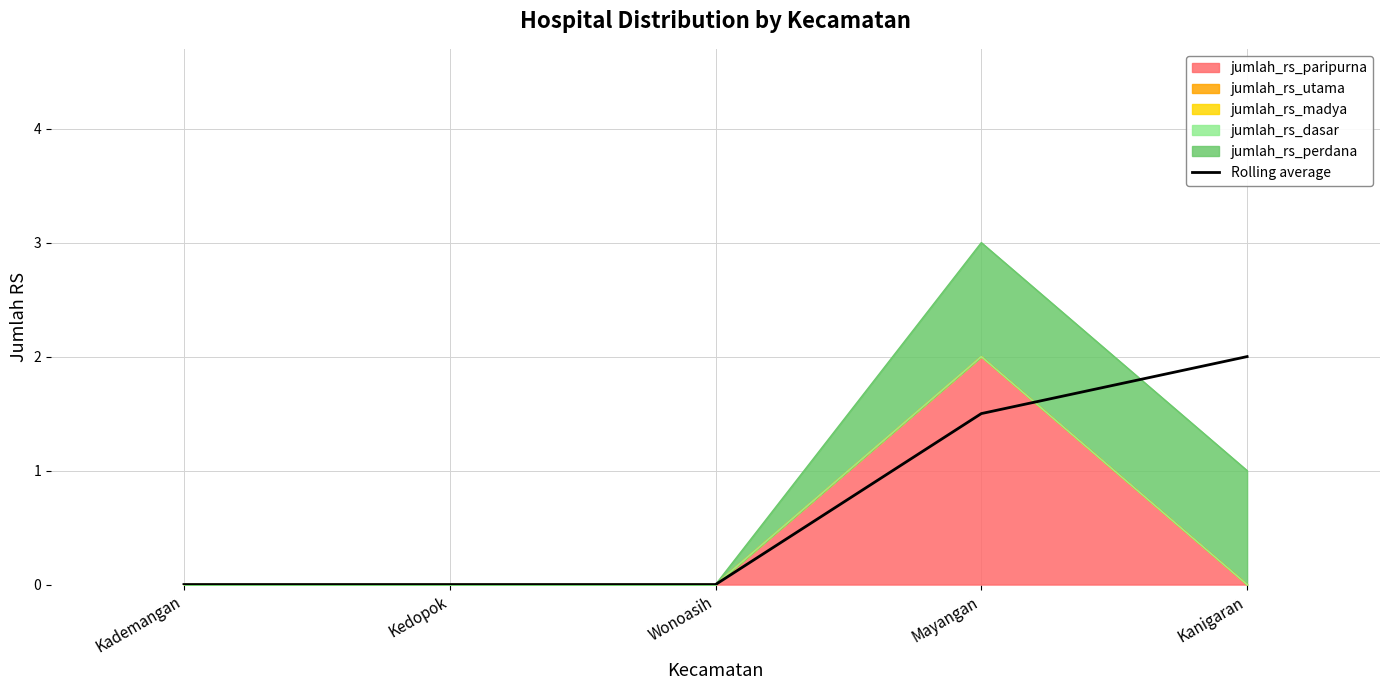

List the labels in order of value, largest first.

Kanigaran, Mayangan, Kademangan, Kedopok, Wonoasih